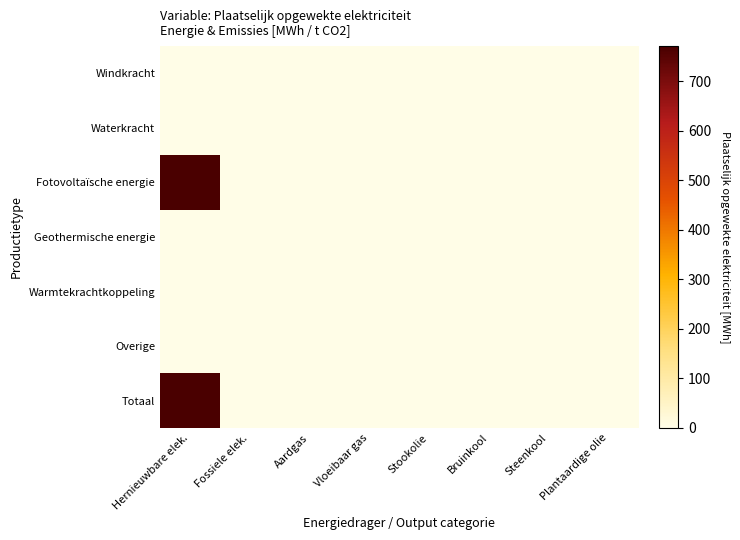

Count the number of categories in the chart.

8